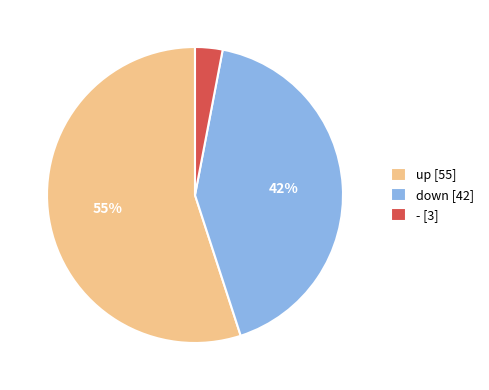

Do - and down together represent more than half of the pie?

No